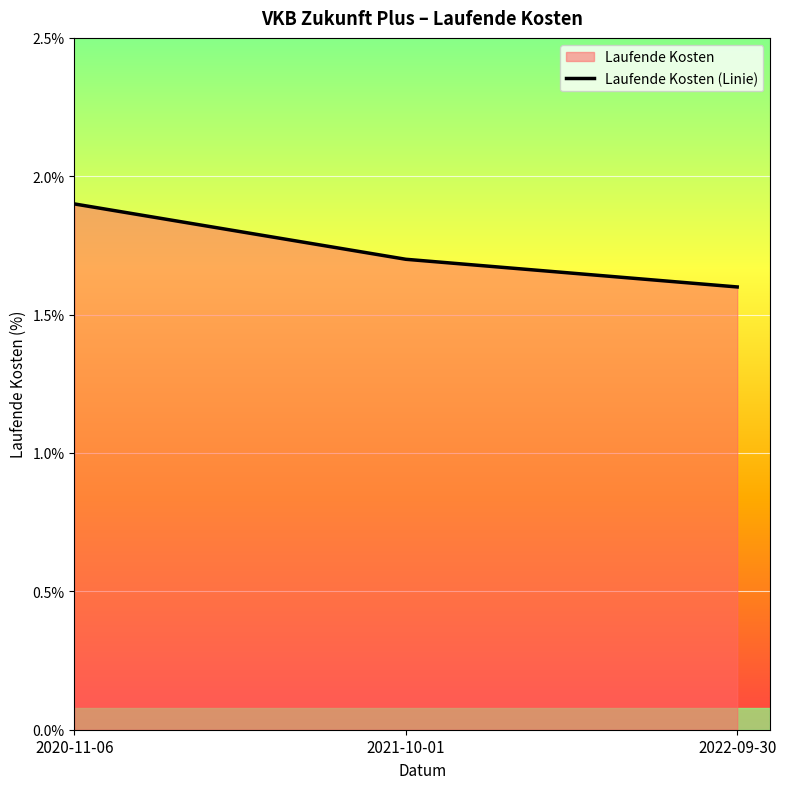

Reading left to right, what are all the values shown in this chart?

2020-11-06=1.9	2021-10-01=1.7	2022-09-30=1.6